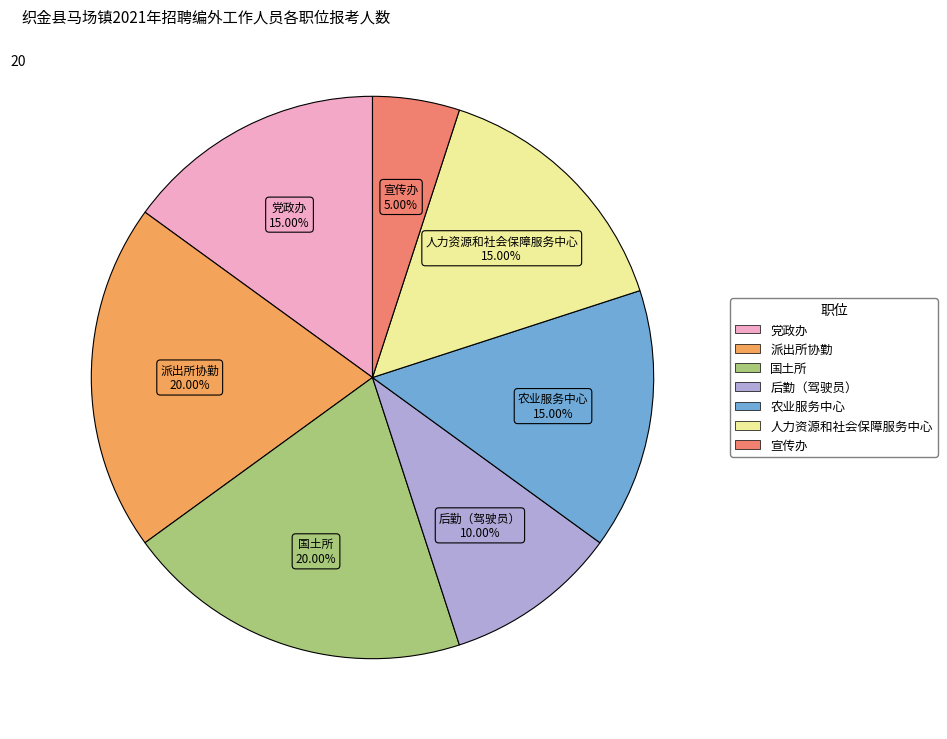

The 国土所 slice represents 20% of the pie. True or false?

True